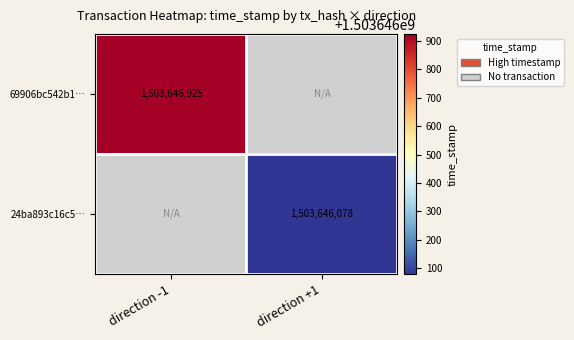

Is it true that 24ba893c16c5… equals 542860070 at direction +1?

False